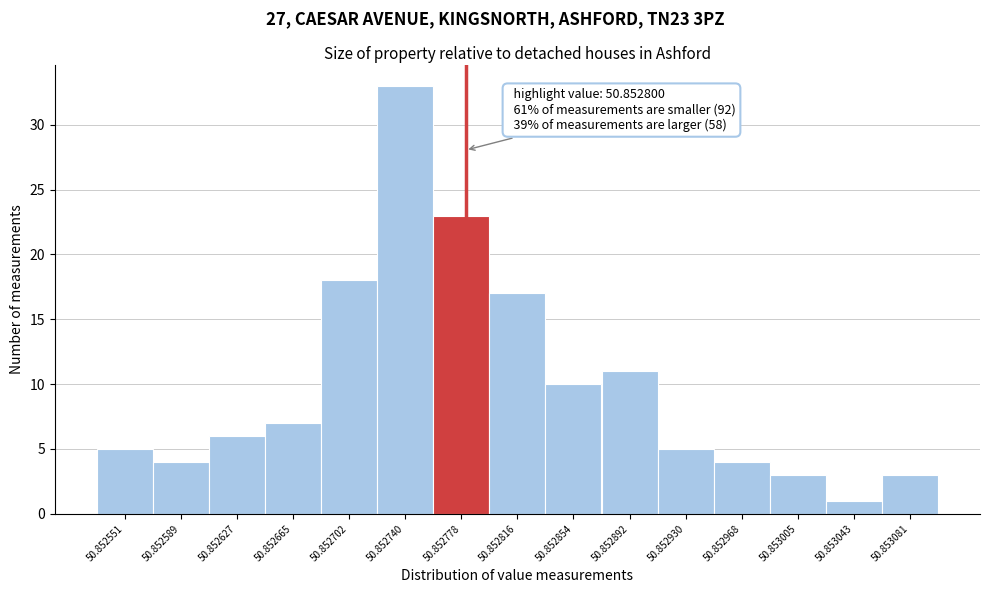

Reading right to left, transcribe all the data shown in this chart.

50.853081=3	50.853043=1	50.853005=3	50.852968=4	50.852930=5	50.852892=11	50.852854=10	50.852816=17	50.852778=23	50.852740=33	50.852702=18	50.852665=7	50.852627=6	50.852589=4	50.852551=5